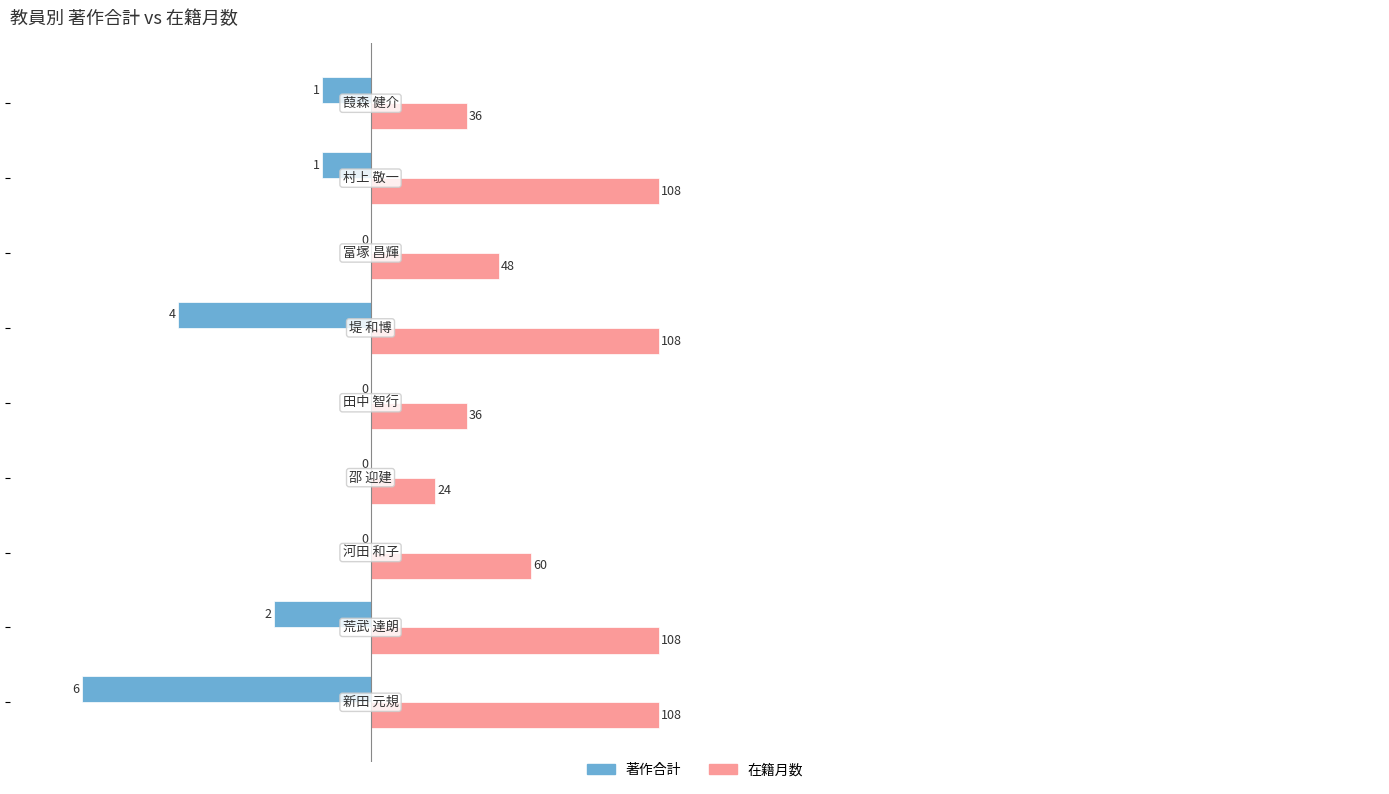

What are all the series names shown in the legend?

著作合計, 在籍月数